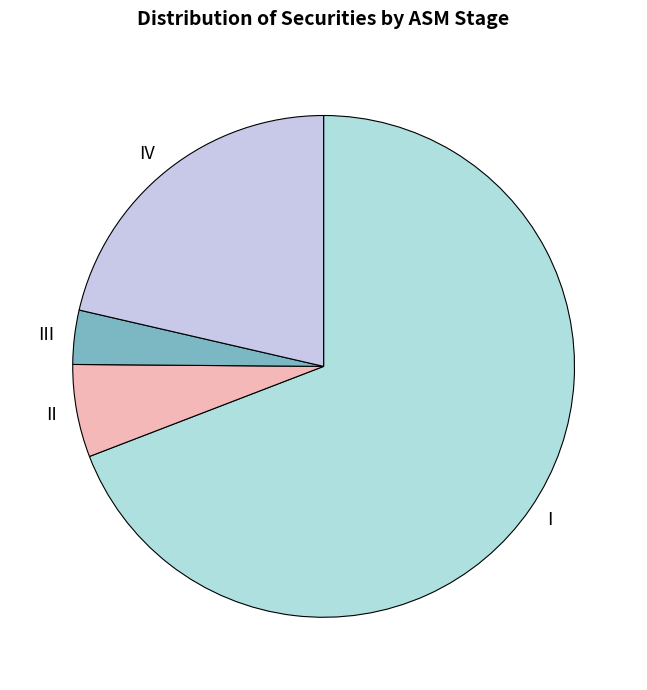

What is the smallest slice in the pie chart?

III